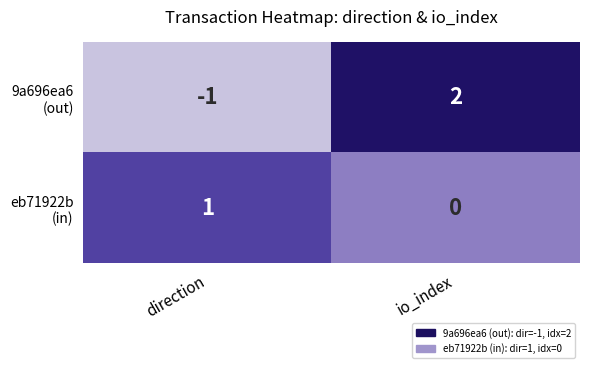

What is the greatest value displayed?

2